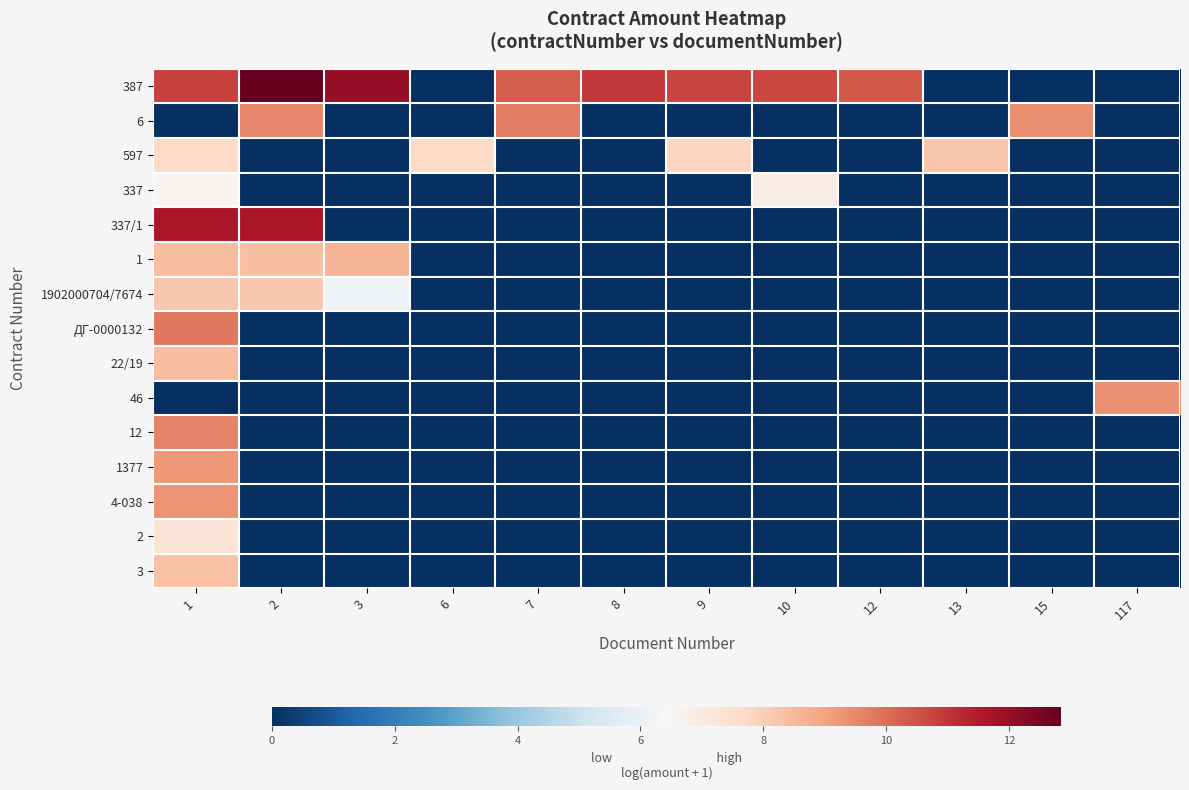

Which series has the largest total across all categories?

387